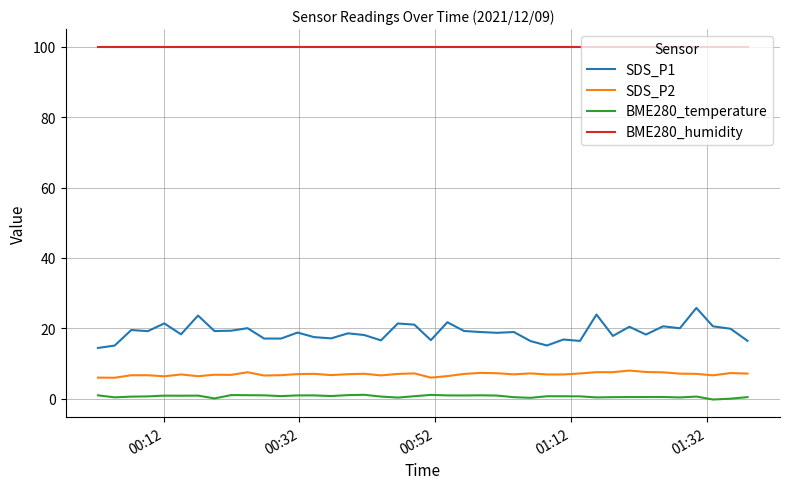

True or false: BME280_temperature and BME280_humidity cross at least once.

False